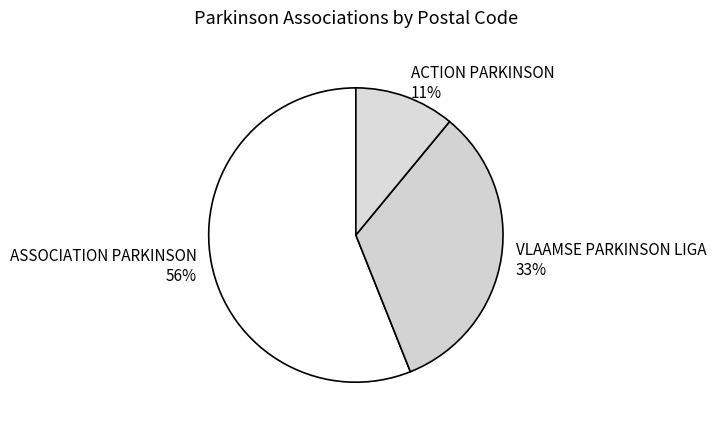

Is it true that ACTION PARKINSON is 1% of the pie?

False